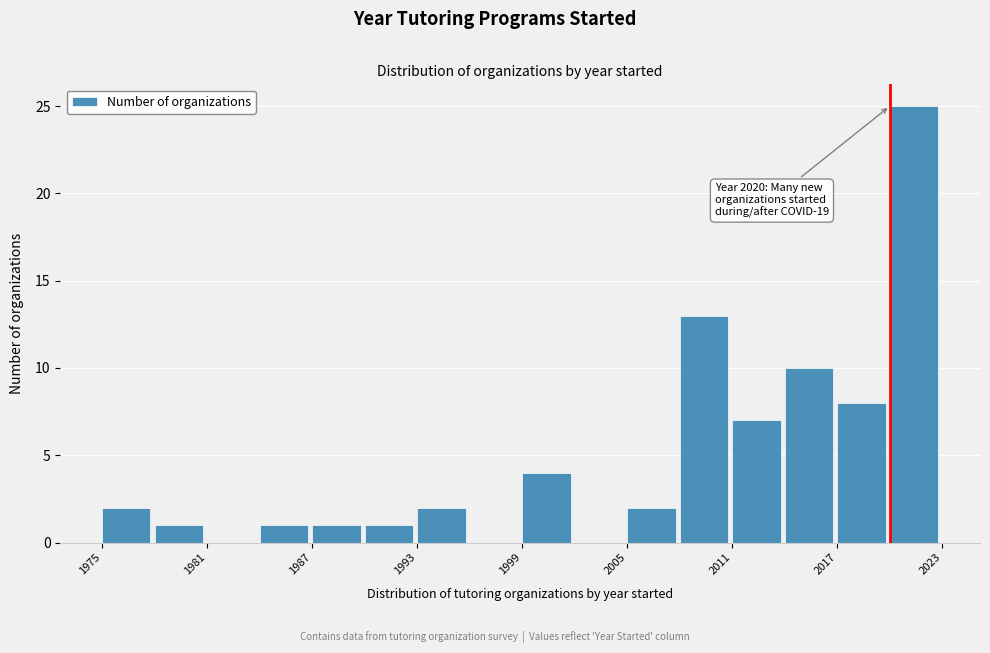

Read against the x-axis, roughly where is the centre of the tallest bar?

2021